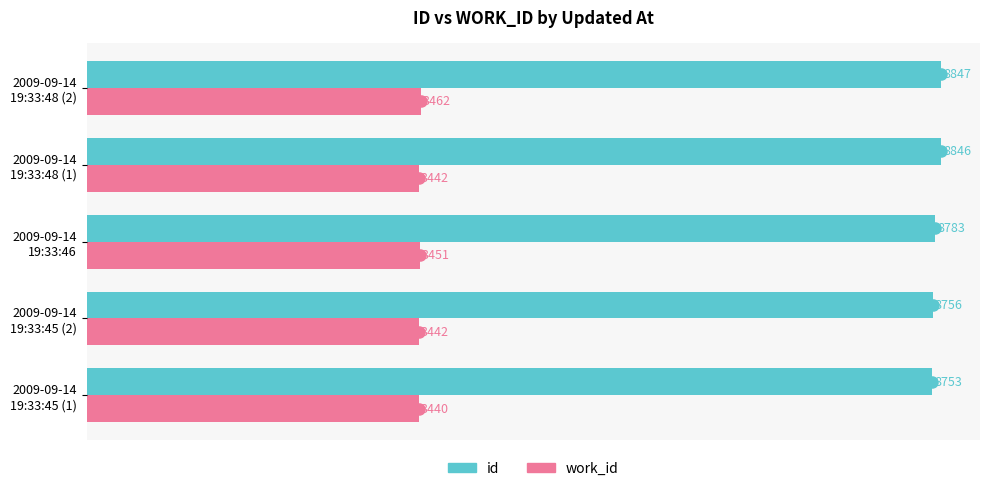

What is the average value of the work_id series?

3447